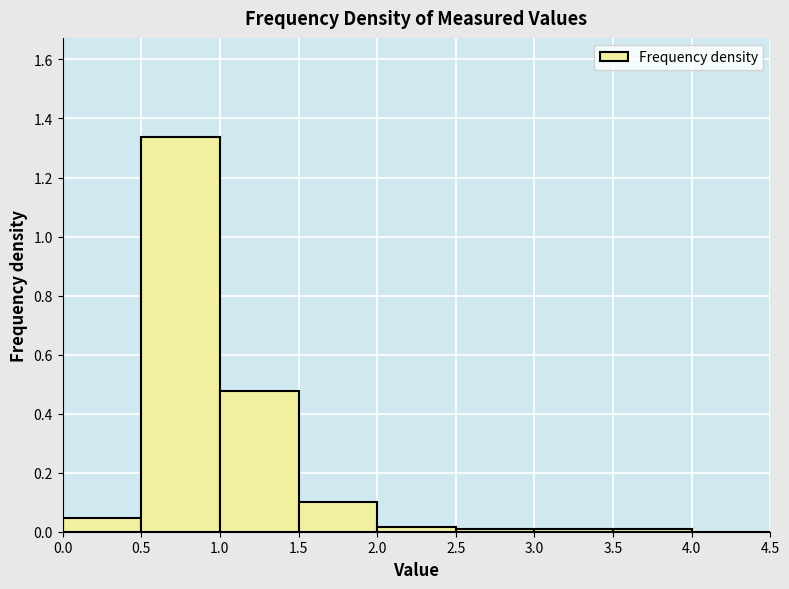

Reading left to right, list every bar in this chart as the range it spans on the x-axis followed by its height. The values are not printed on the chart, so give them approximately, as read against the axis.

0.0 to 0.5: 0.04
0.5 to 1.0: 1.34
1.0 to 1.5: 0.48
1.5 to 2.0: 0.10
2.0 to 2.5: under 0.02
2.5 to 3.0: under 0.02
3.0 to 3.5: under 0.02
3.5 to 4.0: under 0.02
4.0 to 4.5: 0